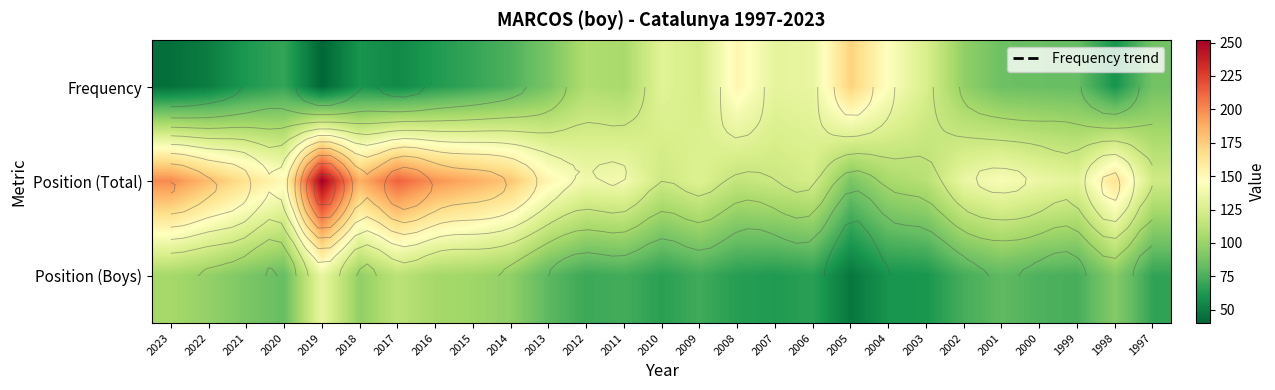

At which label does Frequency first exceed 85?

2013